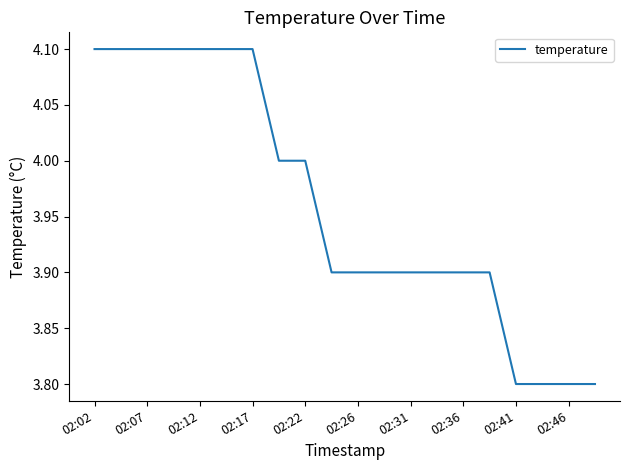

What is the smallest value displayed?

3.8